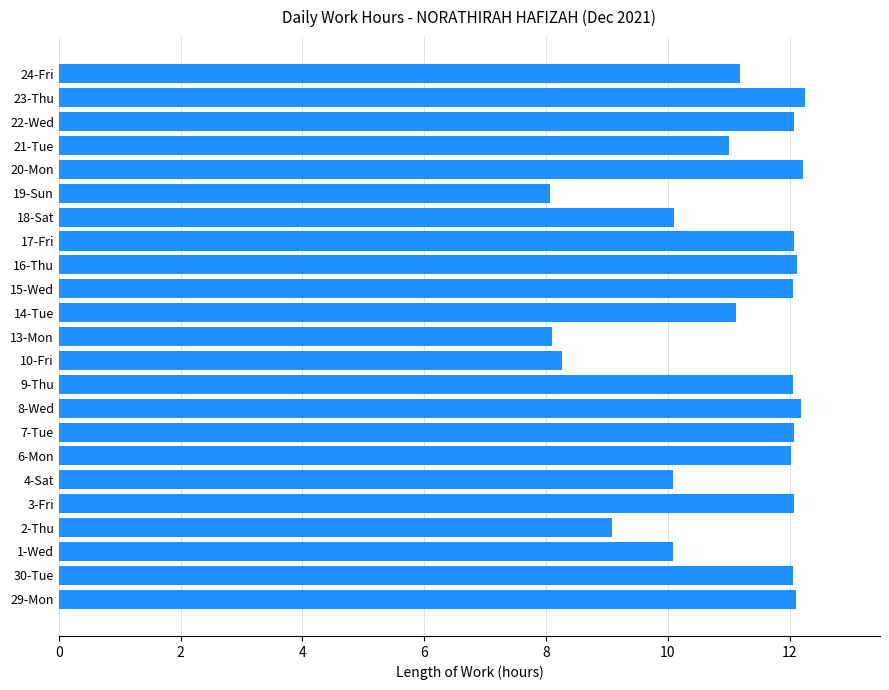

What is the change in value from 4-Sat to 8-Wed?

+2.1